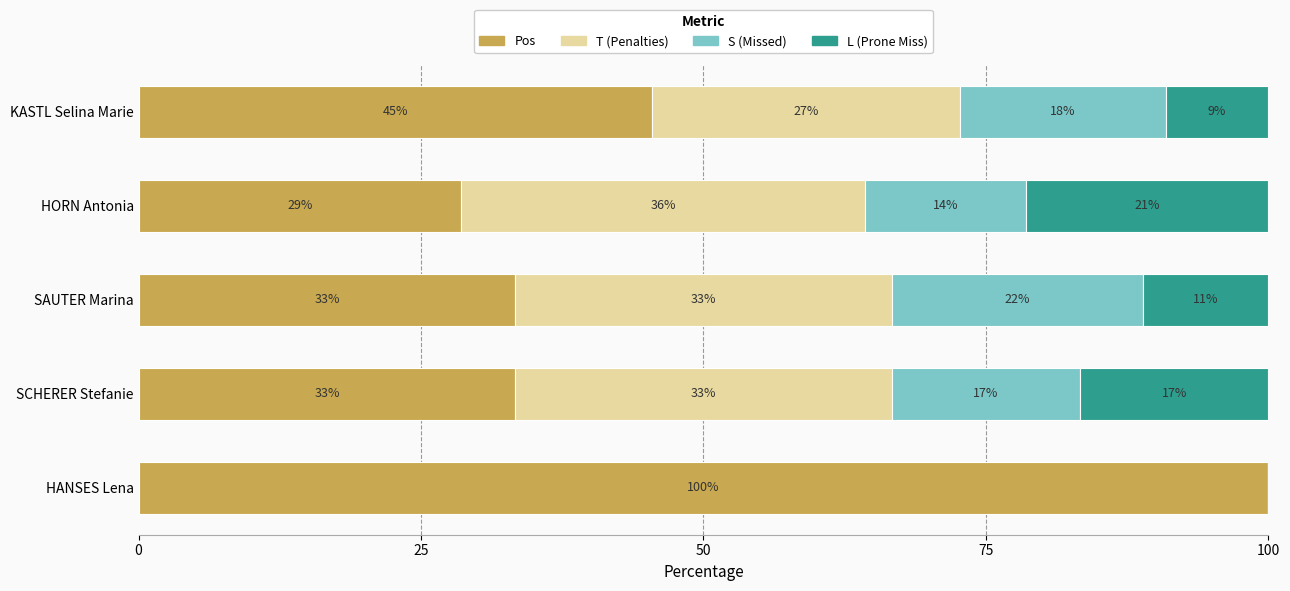

What are all the series names shown in the legend?

Pos, T (Penalties), S (Missed), L (Prone Miss)